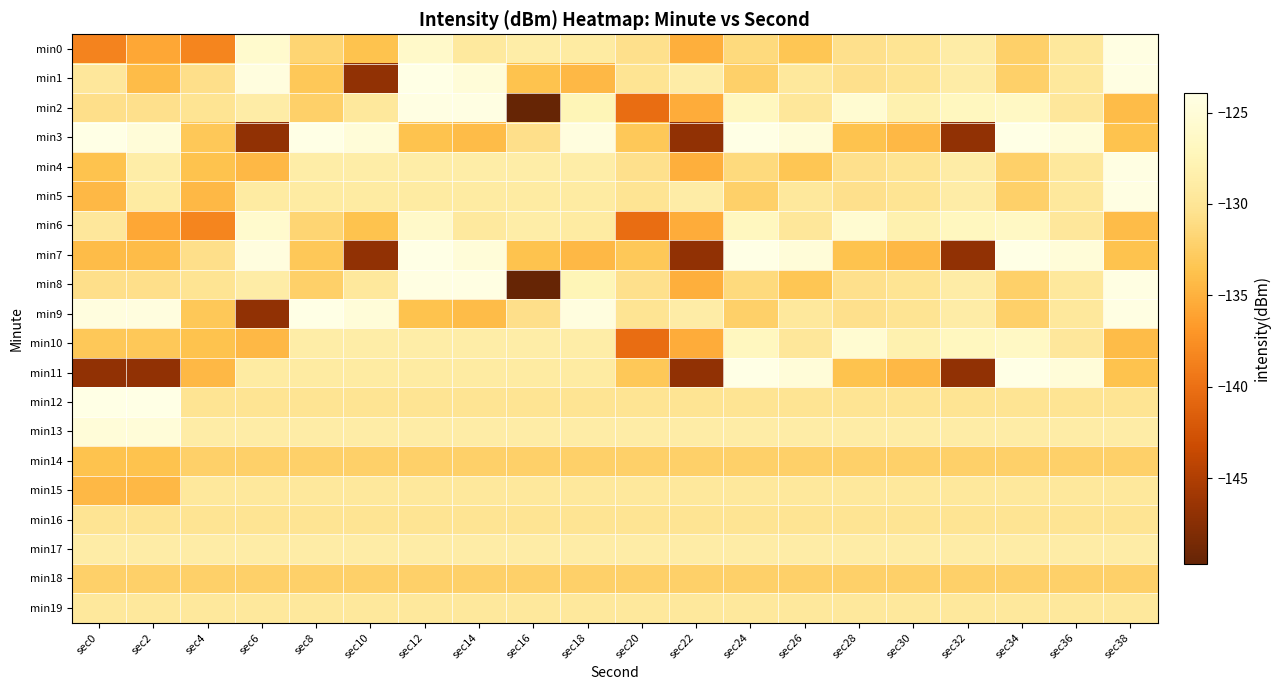

Reading right to left, transcribe all the data shown in this chart.

min0: sec38=-124.2	sec36=-129.6	sec34=-132.3	sec32=-128.8	sec30=-130.3	sec28=-130.6	sec26=-133.4	sec24=-131.3	sec22=-135.1	sec20=-130.6	sec18=-129.1	sec16=-128.7	sec14=-129.4	sec12=-126.1	sec10=-133.6	sec8=-131.9	sec6=-125.8	sec4=-138.3	sec2=-135.8	sec0=-138.4
min1: sec38=-124.2	sec36=-129.6	sec34=-132.3	sec32=-128.8	sec30=-130.3	sec28=-130.6	sec26=-129.6	sec24=-132.3	sec22=-128.8	sec20=-130.3	sec18=-134.5	sec16=-133.6	sec14=-125.0	sec12=-123.9	sec10=-147.0	sec8=-133.1	sec6=-124.5	sec4=-130.7	sec2=-134.1	sec0=-129.6
min2: sec38=-134.1	sec36=-129.6	sec34=-126.5	sec32=-126.9	sec30=-128.2	sec28=-125.5	sec26=-129.7	sec24=-126.9	sec22=-135.3	sec20=-140.3	sec18=-127.5	sec16=-149.7	sec14=-124.2	sec12=-124.2	sec10=-129.6	sec8=-132.3	sec6=-128.8	sec4=-130.3	sec2=-130.6	sec0=-130.7
min3: sec38=-133.6	sec36=-125.0	sec34=-123.9	sec32=-147.0	sec30=-134.5	sec28=-133.6	sec26=-125.0	sec24=-123.9	sec22=-147.0	sec20=-133.1	sec18=-124.5	sec16=-130.7	sec14=-134.1	sec12=-133.6	sec10=-125.0	sec8=-123.9	sec6=-147.0	sec4=-133.1	sec2=-125.0	sec0=-123.9
min4: sec38=-124.2	sec36=-129.6	sec34=-132.3	sec32=-128.8	sec30=-130.3	sec28=-130.6	sec26=-133.4	sec24=-131.3	sec22=-135.1	sec20=-130.6	sec18=-128.7	sec16=-128.7	sec14=-128.7	sec12=-128.7	sec10=-128.7	sec8=-128.7	sec6=-134.5	sec4=-133.6	sec2=-128.7	sec0=-133.6
min5: sec38=-124.2	sec36=-129.6	sec34=-132.3	sec32=-128.8	sec30=-130.3	sec28=-130.6	sec26=-129.6	sec24=-132.3	sec22=-128.8	sec20=-130.3	sec18=-129.1	sec16=-129.1	sec14=-129.1	sec12=-129.1	sec10=-129.1	sec8=-129.1	sec6=-129.1	sec4=-134.5	sec2=-129.1	sec0=-134.5
min6: sec38=-134.1	sec36=-129.6	sec34=-126.5	sec32=-126.9	sec30=-128.2	sec28=-125.5	sec26=-129.7	sec24=-126.9	sec22=-135.3	sec20=-140.3	sec18=-129.1	sec16=-128.7	sec14=-129.4	sec12=-126.1	sec10=-133.6	sec8=-131.9	sec6=-125.8	sec4=-138.3	sec2=-135.8	sec0=-129.6
min7: sec38=-133.6	sec36=-125.0	sec34=-123.9	sec32=-147.0	sec30=-134.5	sec28=-133.6	sec26=-125.0	sec24=-123.9	sec22=-147.0	sec20=-133.1	sec18=-134.5	sec16=-133.6	sec14=-125.0	sec12=-123.9	sec10=-147.0	sec8=-133.1	sec6=-124.5	sec4=-130.7	sec2=-134.1	sec0=-134.1
min8: sec38=-124.2	sec36=-129.6	sec34=-132.3	sec32=-128.8	sec30=-130.3	sec28=-130.6	sec26=-133.4	sec24=-131.3	sec22=-135.1	sec20=-130.6	sec18=-127.5	sec16=-149.7	sec14=-124.2	sec12=-124.2	sec10=-129.6	sec8=-132.3	sec6=-128.8	sec4=-130.3	sec2=-130.7	sec0=-130.7
min9: sec38=-124.2	sec36=-129.6	sec34=-132.3	sec32=-128.8	sec30=-130.3	sec28=-130.6	sec26=-129.6	sec24=-132.3	sec22=-128.8	sec20=-130.3	sec18=-124.5	sec16=-130.7	sec14=-134.1	sec12=-133.6	sec10=-125.0	sec8=-123.9	sec6=-147.0	sec4=-133.1	sec2=-124.5	sec0=-124.5
min10: sec38=-134.1	sec36=-129.6	sec34=-126.5	sec32=-126.9	sec30=-128.2	sec28=-125.5	sec26=-129.7	sec24=-126.9	sec22=-135.3	sec20=-140.3	sec18=-128.7	sec16=-128.7	sec14=-128.7	sec12=-128.7	sec10=-128.7	sec8=-128.7	sec6=-134.5	sec4=-133.6	sec2=-133.1	sec0=-133.1
min11: sec38=-133.6	sec36=-125.0	sec34=-123.9	sec32=-147.0	sec30=-134.5	sec28=-133.6	sec26=-125.0	sec24=-123.9	sec22=-147.0	sec20=-133.1	sec18=-129.1	sec16=-129.1	sec14=-129.1	sec12=-129.1	sec10=-129.1	sec8=-129.1	sec6=-129.1	sec4=-134.5	sec2=-147.0	sec0=-147.0
min12: sec38=-130.3	sec36=-130.3	sec34=-130.3	sec32=-130.3	sec30=-130.3	sec28=-130.3	sec26=-130.3	sec24=-130.3	sec22=-130.3	sec20=-130.3	sec18=-130.3	sec16=-130.3	sec14=-130.3	sec12=-130.3	sec10=-130.3	sec8=-130.3	sec6=-130.3	sec4=-130.3	sec2=-123.9	sec0=-123.9
min13: sec38=-128.8	sec36=-128.8	sec34=-128.8	sec32=-128.8	sec30=-128.8	sec28=-128.8	sec26=-128.8	sec24=-128.8	sec22=-128.8	sec20=-128.8	sec18=-128.8	sec16=-128.8	sec14=-128.8	sec12=-128.8	sec10=-128.8	sec8=-128.8	sec6=-128.8	sec4=-128.8	sec2=-125.0	sec0=-125.0
min14: sec38=-132.3	sec36=-132.3	sec34=-132.3	sec32=-132.3	sec30=-132.3	sec28=-132.3	sec26=-132.3	sec24=-132.3	sec22=-132.3	sec20=-132.3	sec18=-132.3	sec16=-132.3	sec14=-132.3	sec12=-132.3	sec10=-132.3	sec8=-132.3	sec6=-132.3	sec4=-132.3	sec2=-133.6	sec0=-133.6
min15: sec38=-129.6	sec36=-129.6	sec34=-129.6	sec32=-129.6	sec30=-129.6	sec28=-129.6	sec26=-129.6	sec24=-129.6	sec22=-129.6	sec20=-129.6	sec18=-129.6	sec16=-129.6	sec14=-129.6	sec12=-129.6	sec10=-129.6	sec8=-129.6	sec6=-129.6	sec4=-129.6	sec2=-134.5	sec0=-134.5
min16: sec38=-130.3	sec36=-130.3	sec34=-130.3	sec32=-130.3	sec30=-130.3	sec28=-130.3	sec26=-130.3	sec24=-130.3	sec22=-130.3	sec20=-130.3	sec18=-130.3	sec16=-130.3	sec14=-130.3	sec12=-130.3	sec10=-130.3	sec8=-130.3	sec6=-130.3	sec4=-130.3	sec2=-130.3	sec0=-130.3
min17: sec38=-128.8	sec36=-128.8	sec34=-128.8	sec32=-128.8	sec30=-128.8	sec28=-128.8	sec26=-128.8	sec24=-128.8	sec22=-128.8	sec20=-128.8	sec18=-128.8	sec16=-128.8	sec14=-128.8	sec12=-128.8	sec10=-128.8	sec8=-128.8	sec6=-128.8	sec4=-128.8	sec2=-128.8	sec0=-128.8
min18: sec38=-132.3	sec36=-132.3	sec34=-132.3	sec32=-132.3	sec30=-132.3	sec28=-132.3	sec26=-132.3	sec24=-132.3	sec22=-132.3	sec20=-132.3	sec18=-132.3	sec16=-132.3	sec14=-132.3	sec12=-132.3	sec10=-132.3	sec8=-132.3	sec6=-132.3	sec4=-132.3	sec2=-132.3	sec0=-132.3
min19: sec38=-129.6	sec36=-129.6	sec34=-129.6	sec32=-129.6	sec30=-129.6	sec28=-129.6	sec26=-129.6	sec24=-129.6	sec22=-129.6	sec20=-129.6	sec18=-129.6	sec16=-129.6	sec14=-129.6	sec12=-129.6	sec10=-129.6	sec8=-129.6	sec6=-129.6	sec4=-129.6	sec2=-129.6	sec0=-129.6